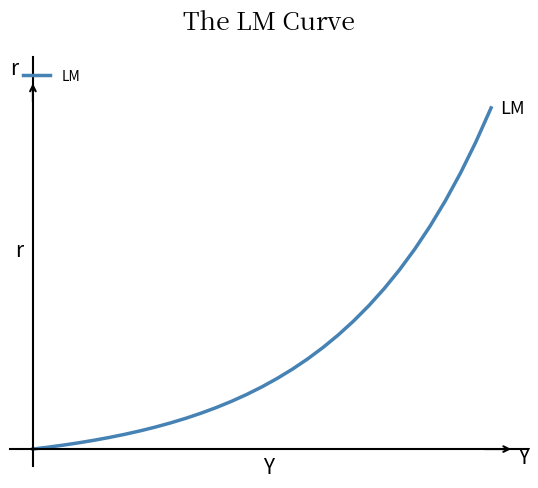

Does the chart display data point markers on the line(s)?

No